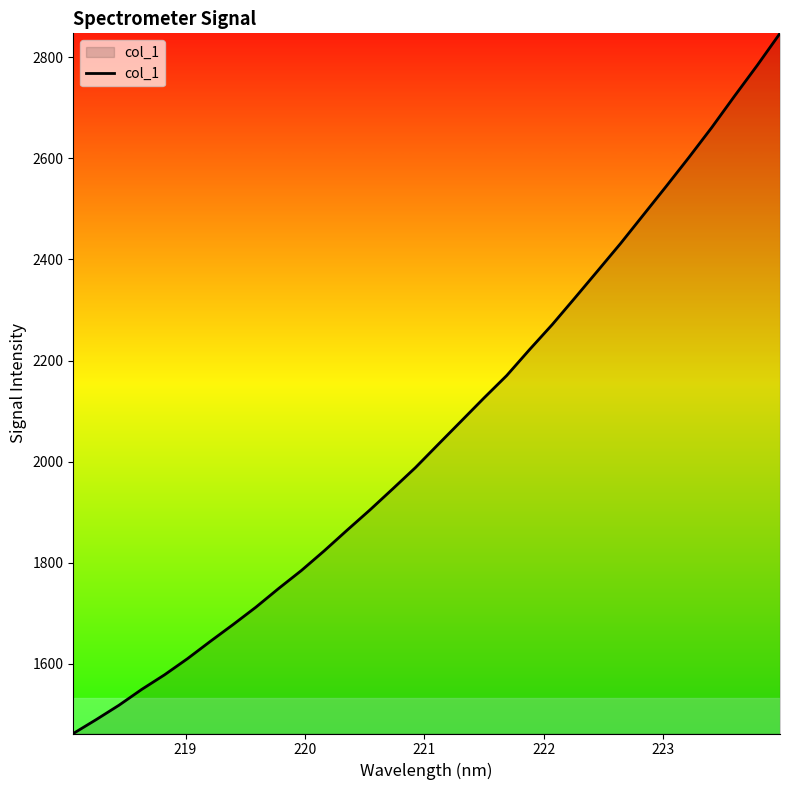

What is the greatest value displayed?

2847.2